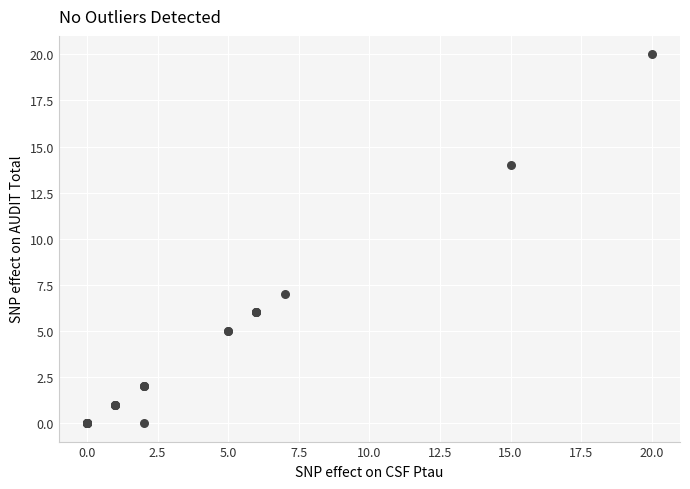

What Y value in the scatter plot is closest to 10?

7